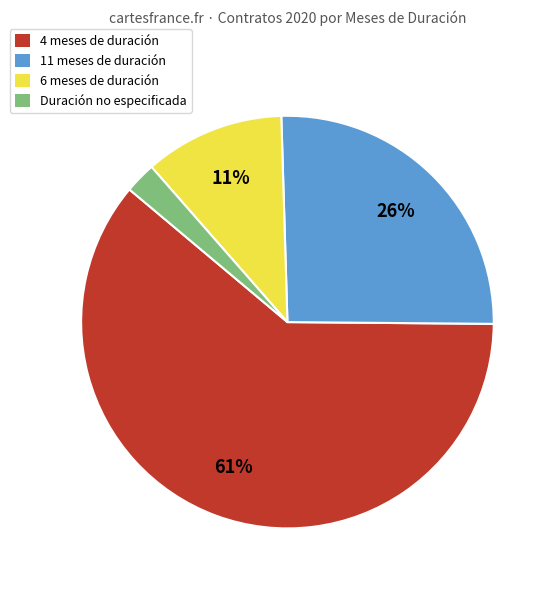

How many slices are in this pie chart?

4